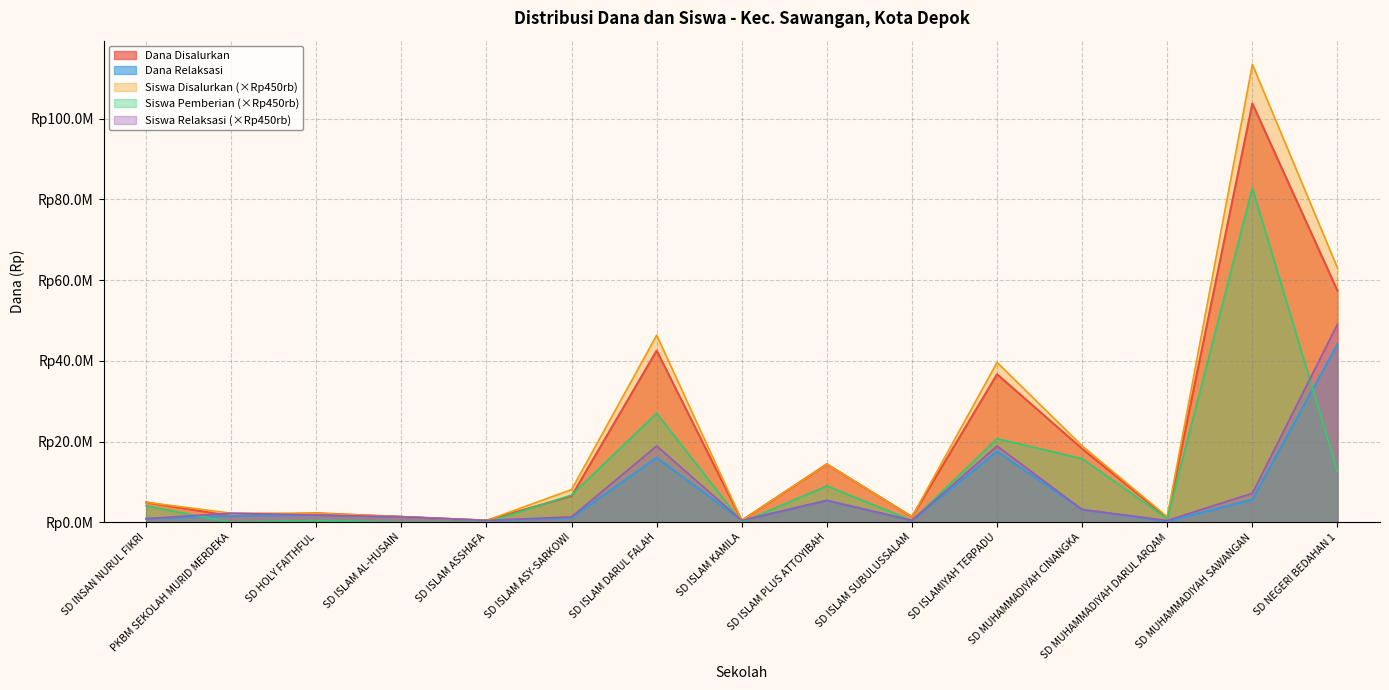

Reading right to left, what are all the values shown in this chart?

Dana Disalurkan: SD NEGERI BEDAHAN 1=57375000	SD MUHAMMADIYAH SAWANGAN=103725000	SD MUHAMMADIYAH DARUL ARQAM=1125000	SD MUHAMMADIYAH CINANGKA=18225000	SD ISLAMIYAH TERPADU=36675000	SD ISLAM SUBULUSSALAM=1350000	SD ISLAM PLUS ATTOYIBAH=14400000	SD ISLAM KAMILA=450000	SD ISLAM DARUL FALAH=42525000	SD ISLAM ASY-SARKOWI=6525000	SD ISLAM ASSHAFA=450000	SD ISLAM AL-HUSAIN=1350000	SD HOLY FAITHFUL=2250000	PKBM SEKOLAH MURID MERDEKA=1575000	SD INSAN NURUL FIKRI=4950000
Siswa Disalurkan: SD NEGERI BEDAHAN 1=63000000	SD MUHAMMADIYAH SAWANGAN=113400000	SD MUHAMMADIYAH DARUL ARQAM=1350000	SD MUHAMMADIYAH CINANGKA=18900000	SD ISLAMIYAH TERPADU=39600000	SD ISLAM SUBULUSSALAM=1350000	SD ISLAM PLUS ATTOYIBAH=14400000	SD ISLAM KAMILA=450000	SD ISLAM DARUL FALAH=46350000	SD ISLAM ASY-SARKOWI=8100000	SD ISLAM ASSHAFA=450000	SD ISLAM AL-HUSAIN=1350000	SD HOLY FAITHFUL=2250000	PKBM SEKOLAH MURID MERDEKA=2250000	SD INSAN NURUL FIKRI=4950000
Dana Relaksasi: SD NEGERI BEDAHAN 1=44100000	SD MUHAMMADIYAH SAWANGAN=5625000	SD MUHAMMADIYAH DARUL ARQAM=225000	SD MUHAMMADIYAH CINANGKA=3150000	SD ISLAMIYAH TERPADU=17550000	SD ISLAM SUBULUSSALAM=450000	SD ISLAM PLUS ATTOYIBAH=5400000	SD ISLAM KAMILA=450000	SD ISLAM DARUL FALAH=15975000	SD ISLAM ASY-SARKOWI=1125000	SD ISLAM ASSHAFA=450000	SD ISLAM AL-HUSAIN=1350000	SD HOLY FAITHFUL=1800000	PKBM SEKOLAH MURID MERDEKA=1575000	SD INSAN NURUL FIKRI=900000
Siswa Pemberian: SD NEGERI BEDAHAN 1=12600000	SD MUHAMMADIYAH SAWANGAN=82800000	SD MUHAMMADIYAH DARUL ARQAM=900000	SD MUHAMMADIYAH CINANGKA=15750000	SD ISLAMIYAH TERPADU=20700000	SD ISLAM SUBULUSSALAM=450000	SD ISLAM PLUS ATTOYIBAH=9000000	SD ISLAM KAMILA=0	SD ISLAM DARUL FALAH=27000000	SD ISLAM ASY-SARKOWI=6750000	SD ISLAM ASSHAFA=0	SD ISLAM AL-HUSAIN=0	SD HOLY FAITHFUL=450000	PKBM SEKOLAH MURID MERDEKA=0	SD INSAN NURUL FIKRI=4050000
Siswa Relaksasi: SD NEGERI BEDAHAN 1=49050000	SD MUHAMMADIYAH SAWANGAN=7200000	SD MUHAMMADIYAH DARUL ARQAM=450000	SD MUHAMMADIYAH CINANGKA=3150000	SD ISLAMIYAH TERPADU=18900000	SD ISLAM SUBULUSSALAM=450000	SD ISLAM PLUS ATTOYIBAH=5400000	SD ISLAM KAMILA=450000	SD ISLAM DARUL FALAH=18900000	SD ISLAM ASY-SARKOWI=1350000	SD ISLAM ASSHAFA=450000	SD ISLAM AL-HUSAIN=1350000	SD HOLY FAITHFUL=1800000	PKBM SEKOLAH MURID MERDEKA=2250000	SD INSAN NURUL FIKRI=900000